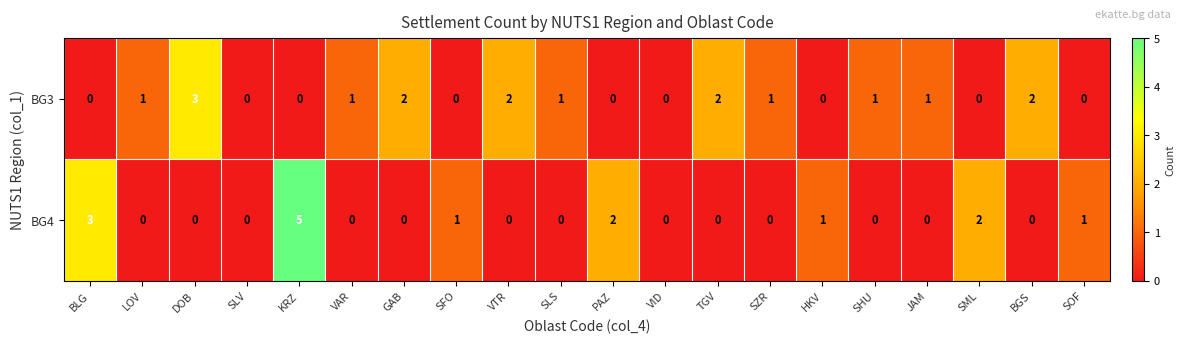

Is the value of BG4 at HKV greater than the value of BG3 at BLG?

Yes